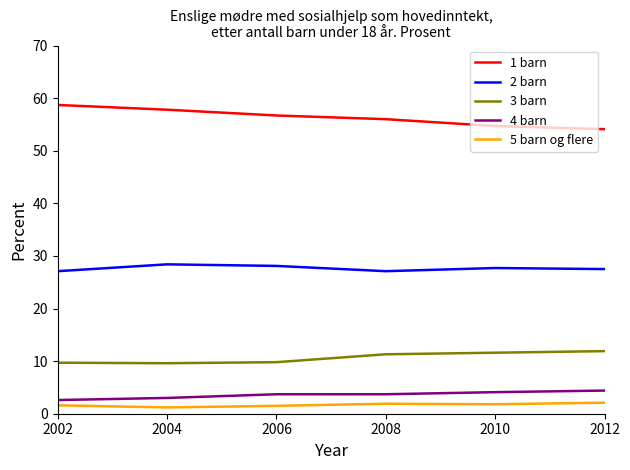

What is the maximum value for 1 barn?

58.7